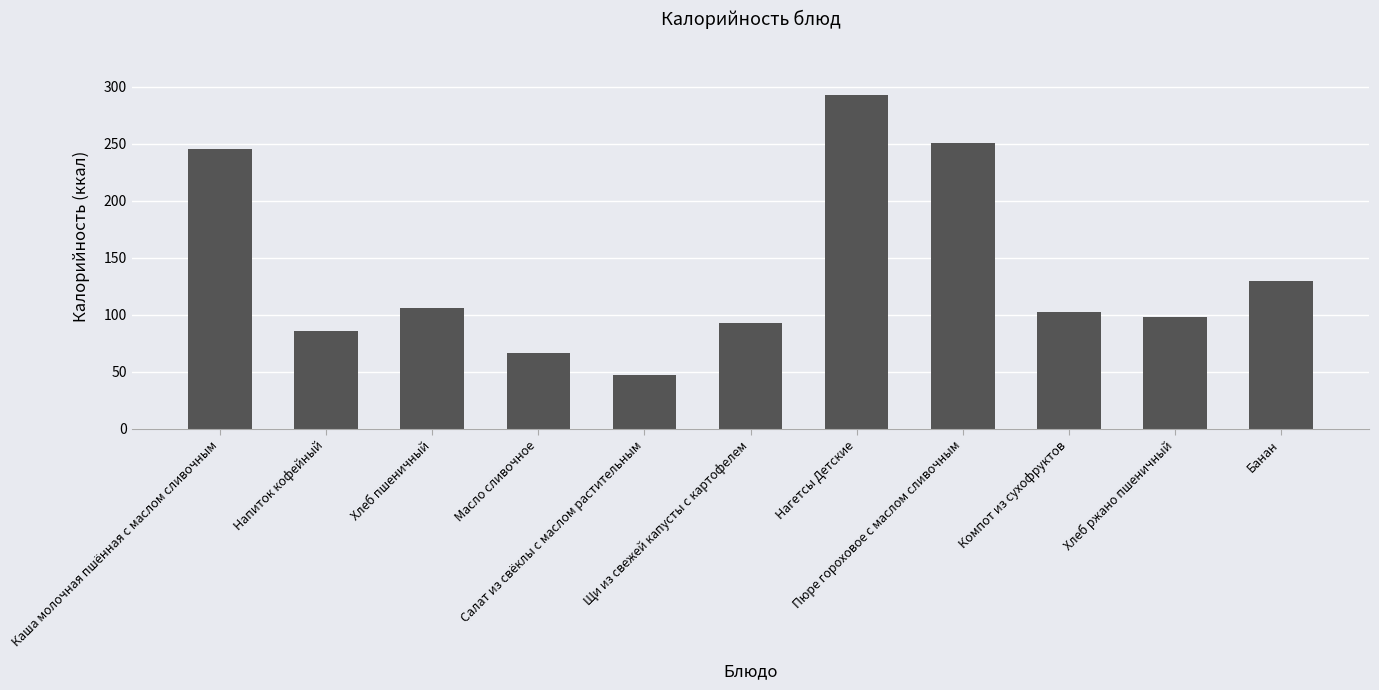

What is the average value?

137.8